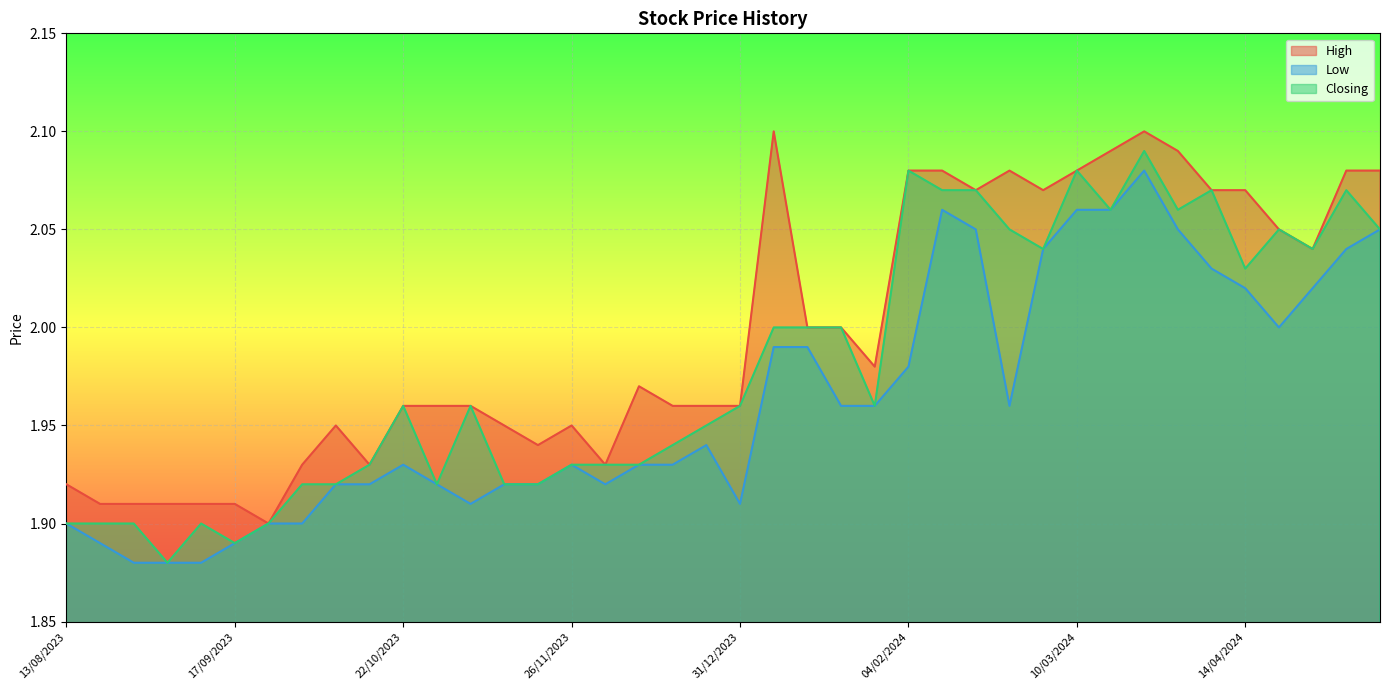

Reading left to right, extract all data points from this chart.

High: 12/05/2024=2.1	05/05/2024=2.1	28/04/2024=2.0	21/04/2024=2.0	14/04/2024=2.1	07/04/2024=2.1	31/03/2024=2.1	24/03/2024=2.1	17/03/2024=2.1	10/03/2024=2.1	03/03/2024=2.1	25/02/2024=2.1	18/02/2024=2.1	11/02/2024=2.1	04/02/2024=2.1	28/01/2024=2.0	21/01/2024=2.0	14/01/2024=2.0	07/01/2024=2.1	31/12/2023=2.0	24/12/2023=2.0	17/12/2023=2.0	10/12/2023=2.0	03/12/2023=1.9	26/11/2023=1.9	19/11/2023=1.9	12/11/2023=1.9	05/11/2023=2.0	29/10/2023=2.0	22/10/2023=2.0	15/10/2023=1.9	08/10/2023=1.9	01/10/2023=1.9	24/09/2023=1.9	17/09/2023=1.9	10/09/2023=1.9	03/09/2023=1.9	27/08/2023=1.9	20/08/2023=1.9	13/08/2023=1.9
Low: 12/05/2024=2.0	05/05/2024=2.0	28/04/2024=2.0	21/04/2024=2.0	14/04/2024=2.0	07/04/2024=2.0	31/03/2024=2.0	24/03/2024=2.1	17/03/2024=2.1	10/03/2024=2.1	03/03/2024=2.0	25/02/2024=2.0	18/02/2024=2.0	11/02/2024=2.1	04/02/2024=2.0	28/01/2024=2.0	21/01/2024=2.0	14/01/2024=2.0	07/01/2024=2.0	31/12/2023=1.9	24/12/2023=1.9	17/12/2023=1.9	10/12/2023=1.9	03/12/2023=1.9	26/11/2023=1.9	19/11/2023=1.9	12/11/2023=1.9	05/11/2023=1.9	29/10/2023=1.9	22/10/2023=1.9	15/10/2023=1.9	08/10/2023=1.9	01/10/2023=1.9	24/09/2023=1.9	17/09/2023=1.9	10/09/2023=1.9	03/09/2023=1.9	27/08/2023=1.9	20/08/2023=1.9	13/08/2023=1.9
Closing: 12/05/2024=2.0	05/05/2024=2.1	28/04/2024=2.0	21/04/2024=2.0	14/04/2024=2.0	07/04/2024=2.1	31/03/2024=2.1	24/03/2024=2.1	17/03/2024=2.1	10/03/2024=2.1	03/03/2024=2.0	25/02/2024=2.0	18/02/2024=2.1	11/02/2024=2.1	04/02/2024=2.1	28/01/2024=2.0	21/01/2024=2.0	14/01/2024=2.0	07/01/2024=2.0	31/12/2023=2.0	24/12/2023=1.9	17/12/2023=1.9	10/12/2023=1.9	03/12/2023=1.9	26/11/2023=1.9	19/11/2023=1.9	12/11/2023=1.9	05/11/2023=2.0	29/10/2023=1.9	22/10/2023=2.0	15/10/2023=1.9	08/10/2023=1.9	01/10/2023=1.9	24/09/2023=1.9	17/09/2023=1.9	10/09/2023=1.9	03/09/2023=1.9	27/08/2023=1.9	20/08/2023=1.9	13/08/2023=1.9